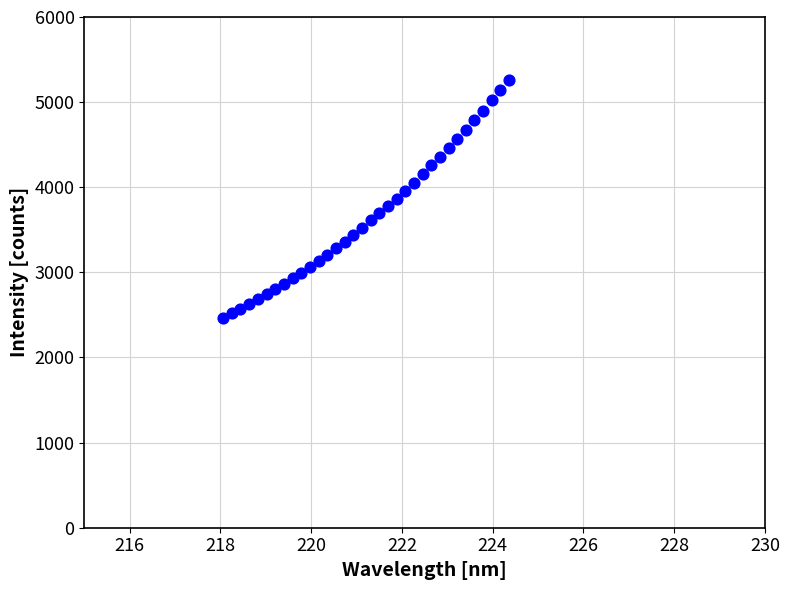

What is the range of X values (max minus min)?

6.3